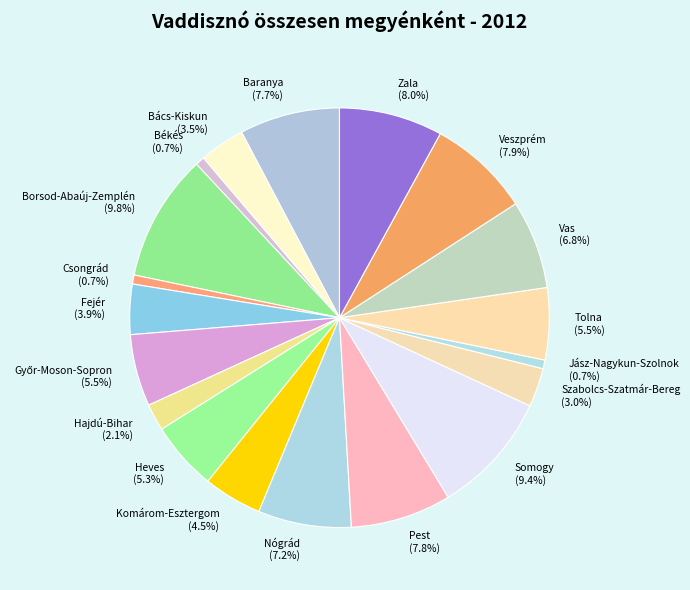

Does Veszprém (7.9%) represent more than half of the total?

No